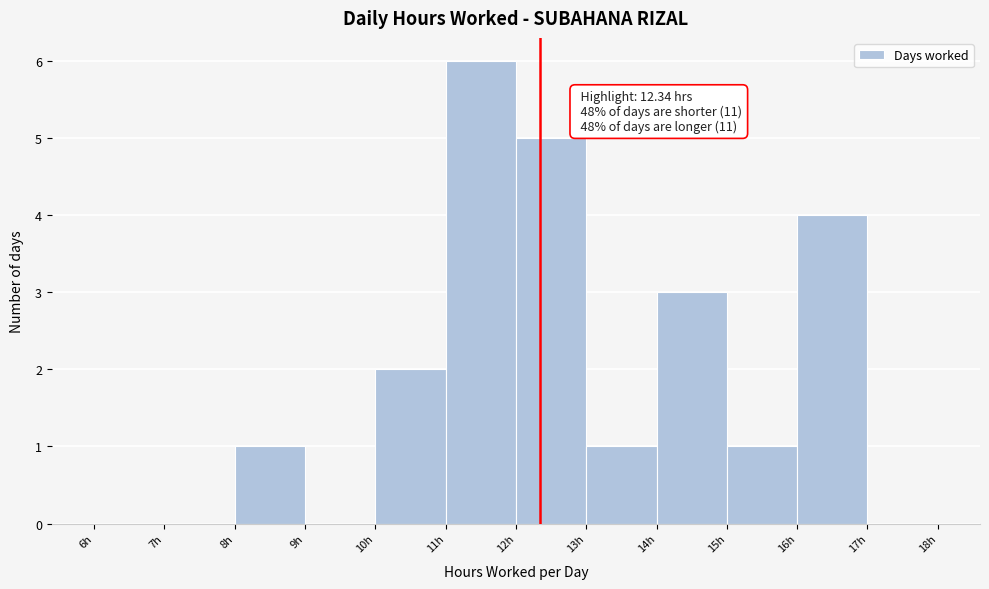

Which range on the x-axis has the tallest bar?

11 to 12